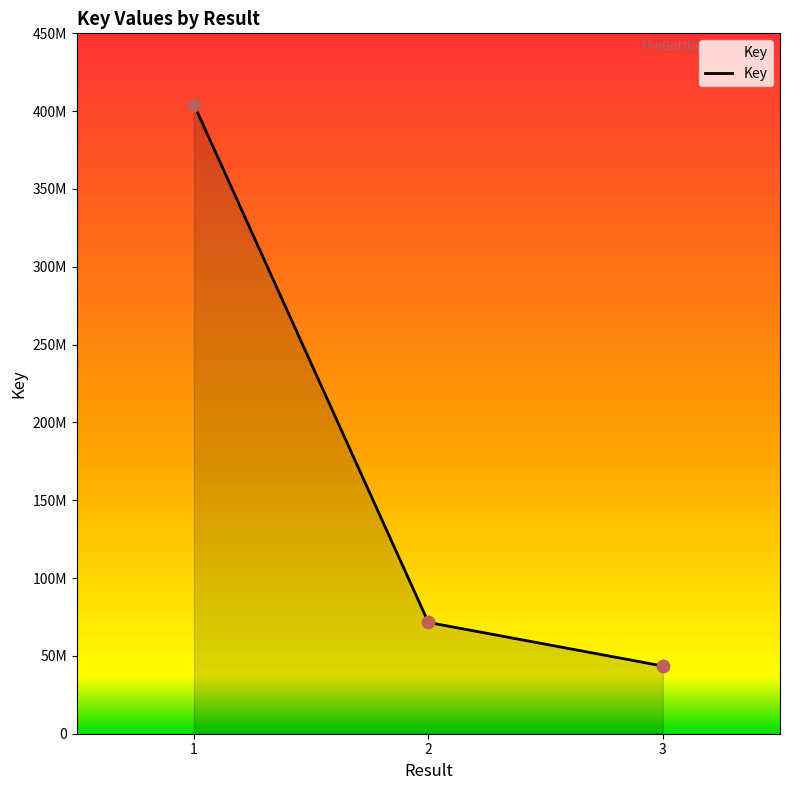

Which has a higher value, 2 or 3?

2